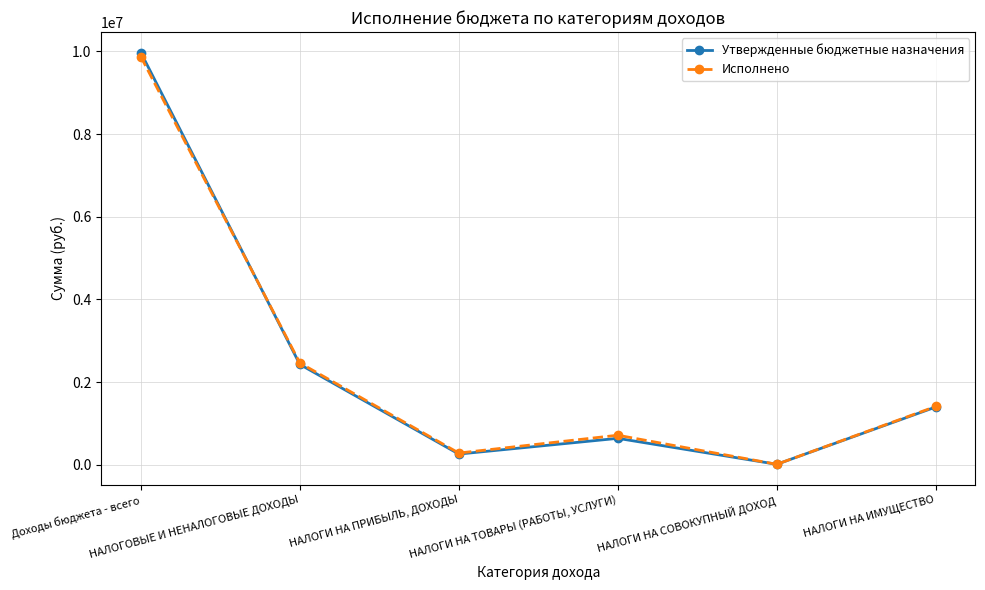

Count the number of data series in this chart.

2